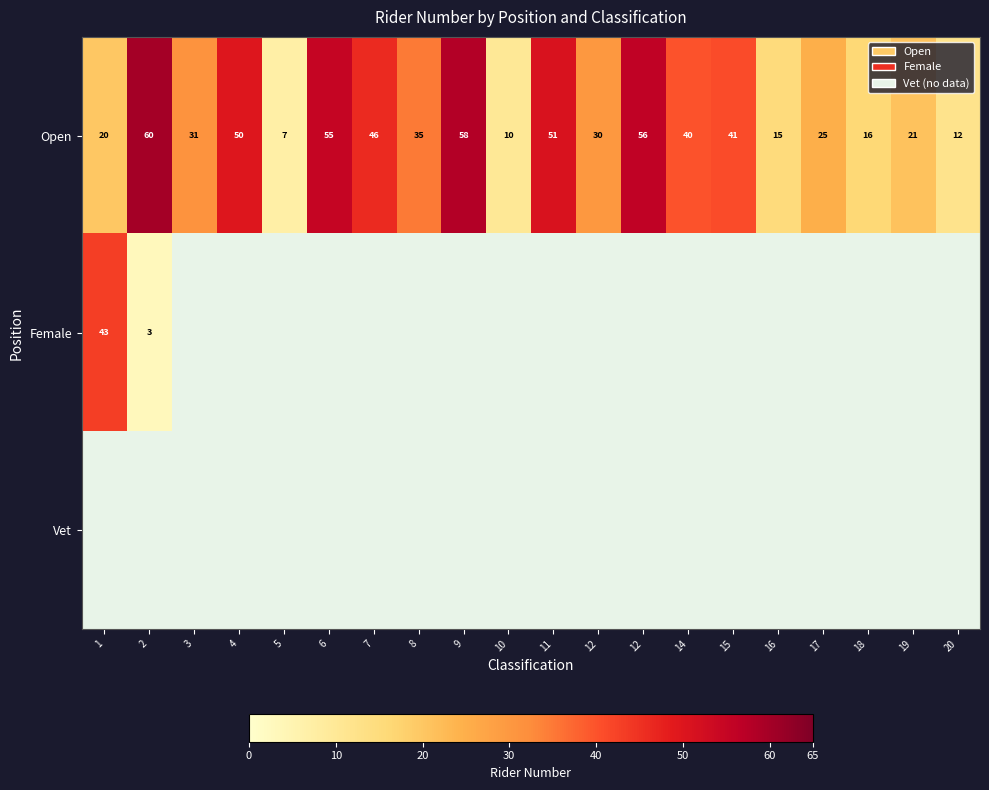

Between 14 and 6, which is larger?

6